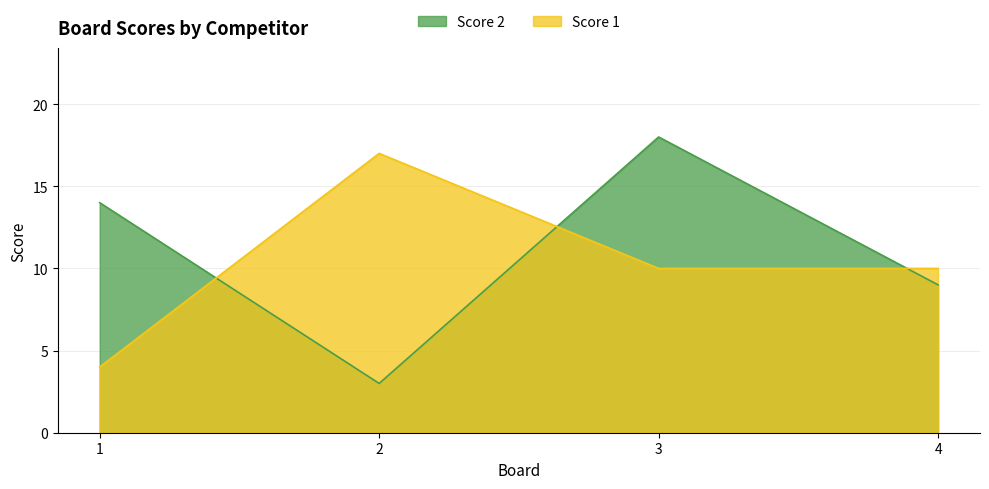

What is the highest value of the Score 1 series?

17